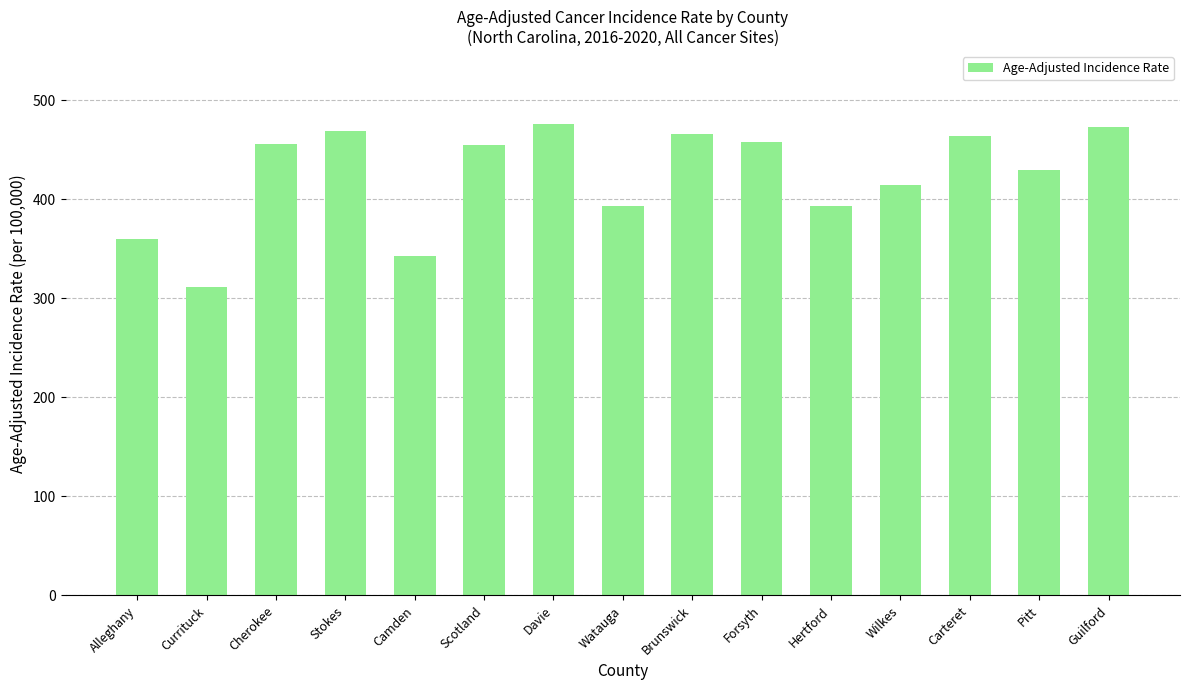

Between Guilford and Camden, which is larger?

Guilford